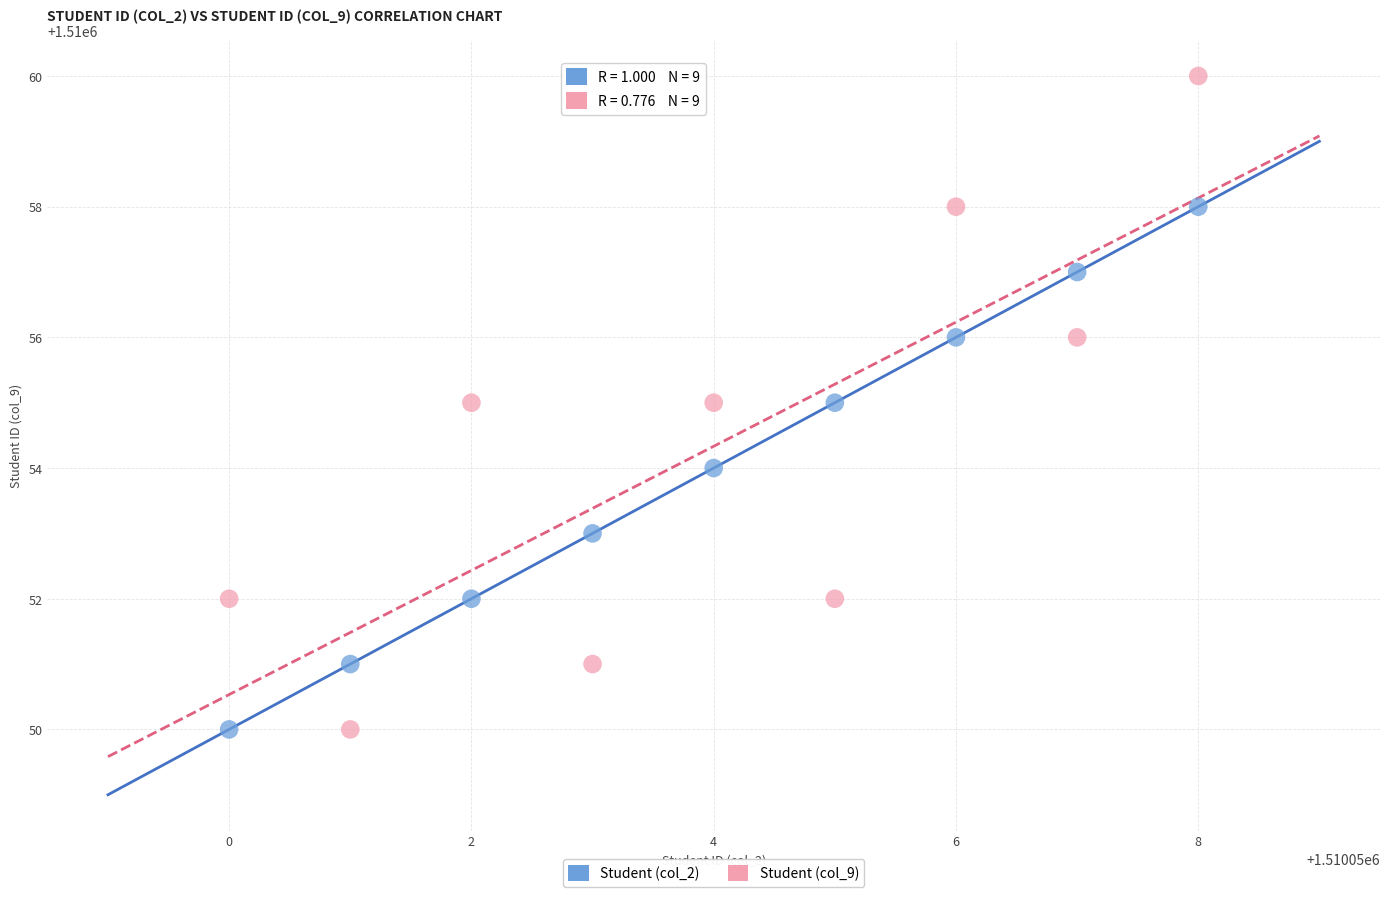

Which series has the largest Y range (max minus min)?

Student (col_9)